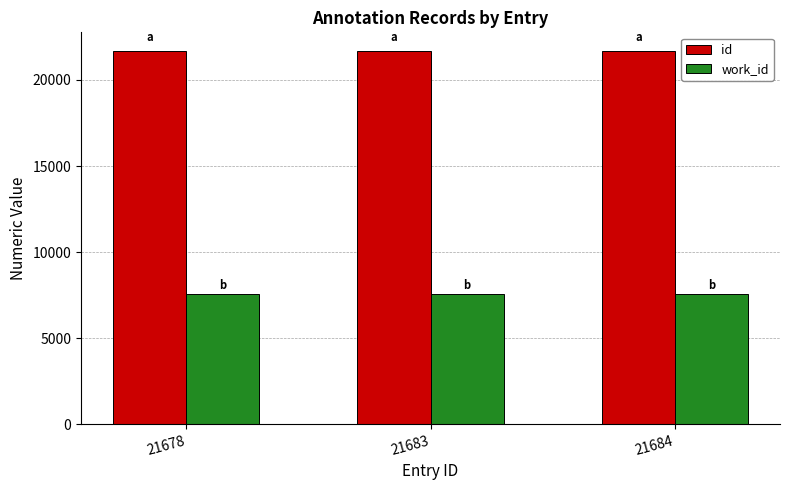

What is the average value of the id series?

21682